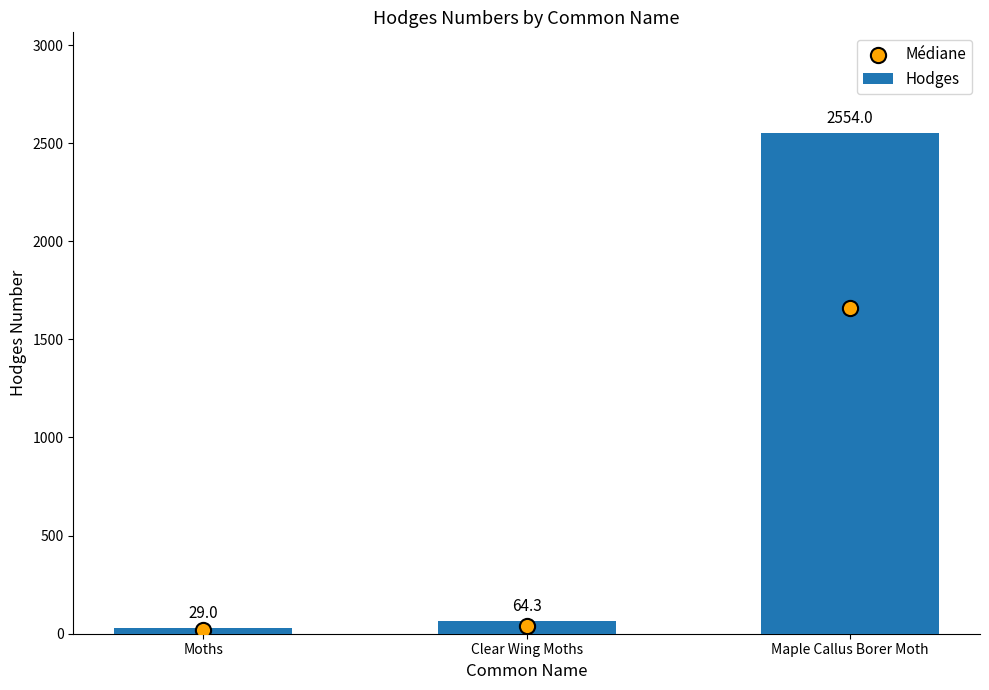

At how many categories does at least one series exceed 1773?

1